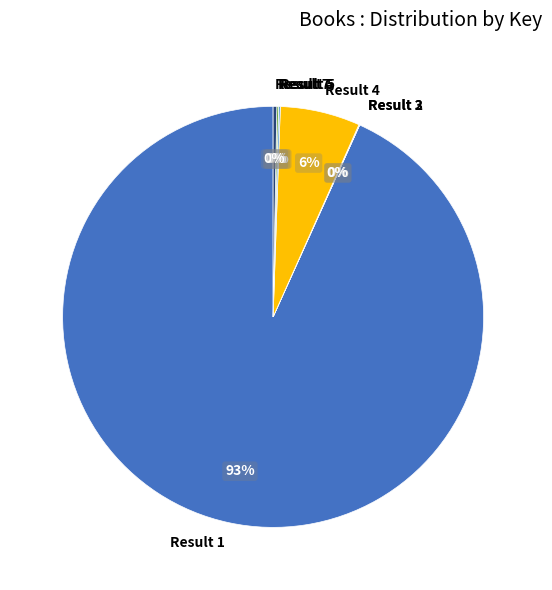

To the nearest percent, what is the average slice percentage?

14%